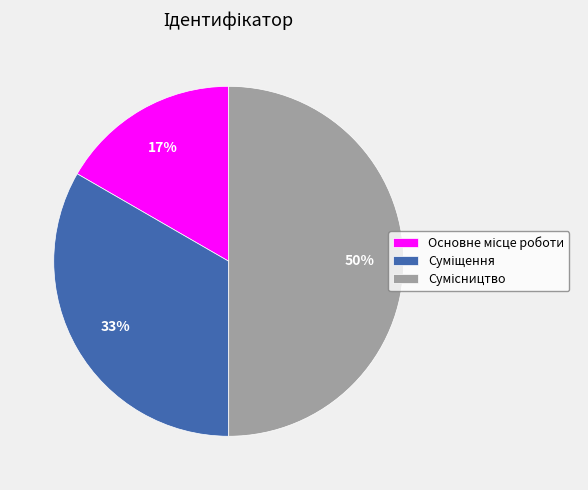

To the nearest percent, what is the average slice percentage?

33%